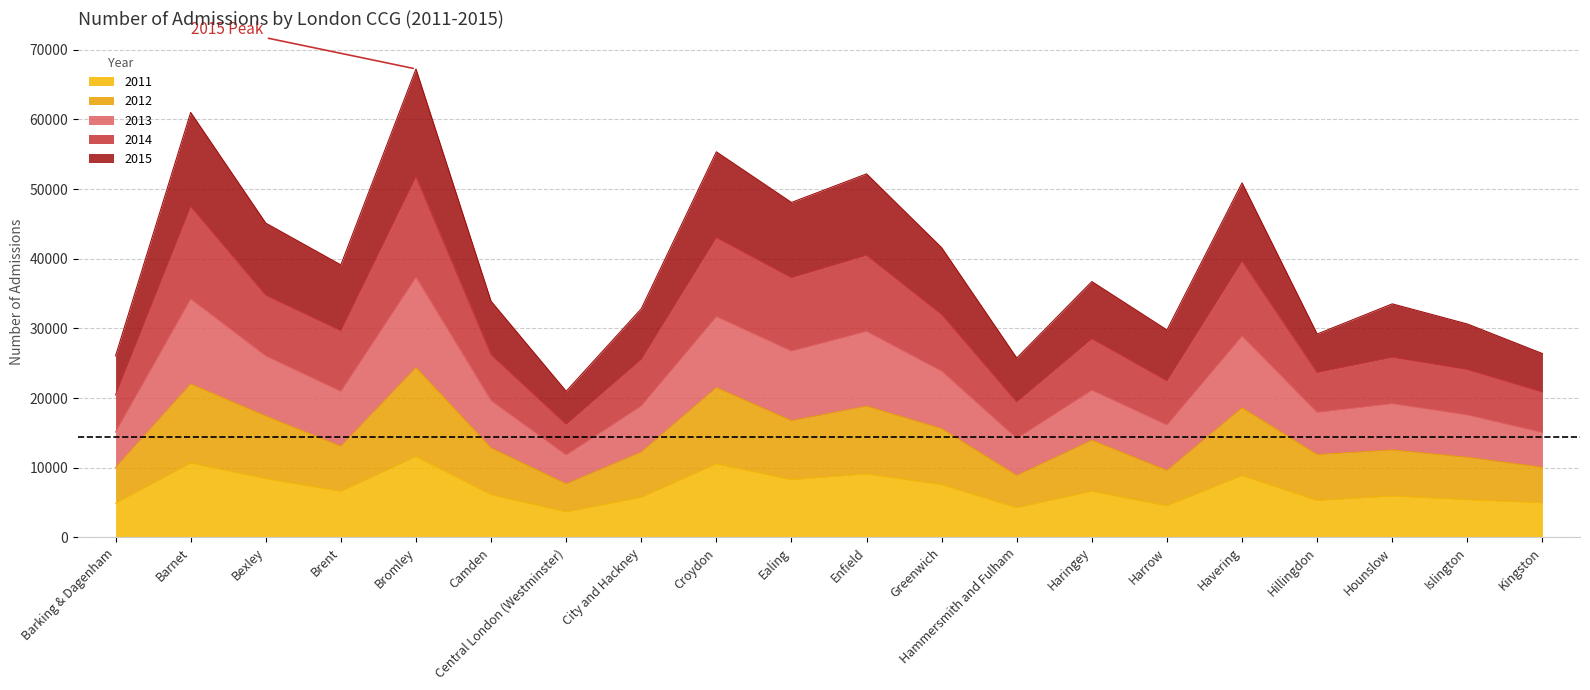

What value does the 2011 series have at Croydon, to the nearest 100?

10500